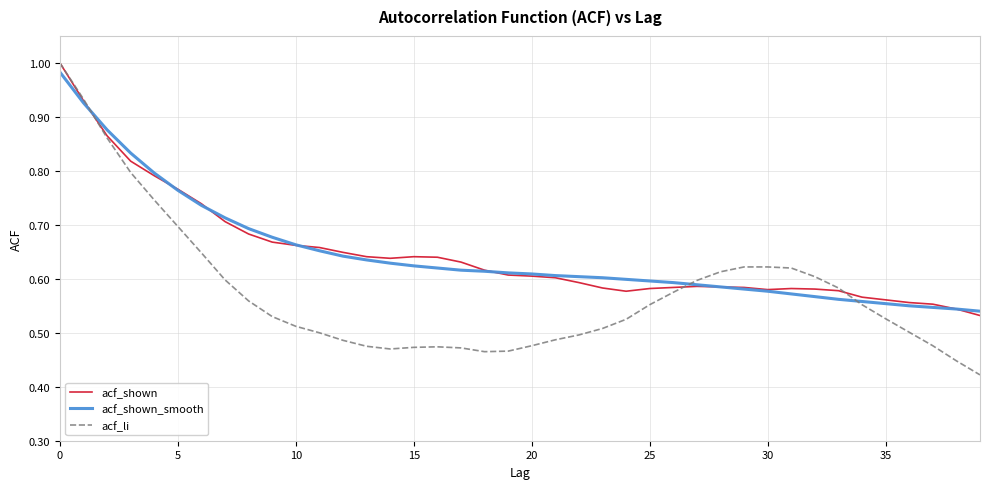

Which series has the widest spread of values?

acf_li